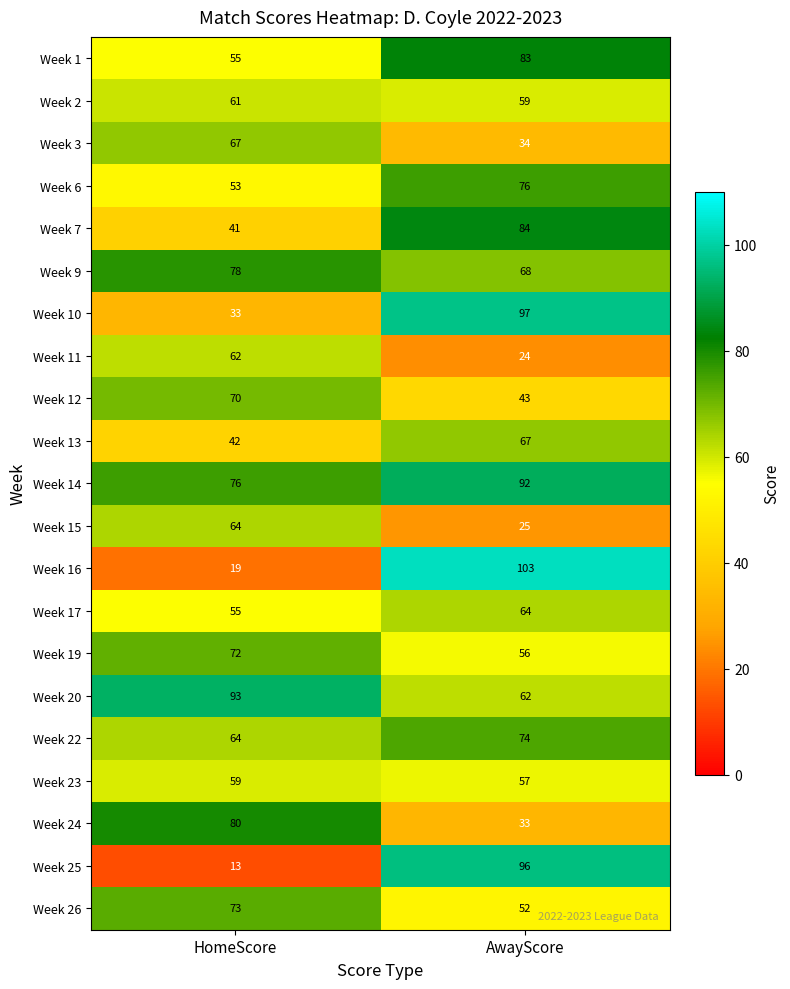

What is the sum of the Week 3 values at AwayScore and HomeScore?

101